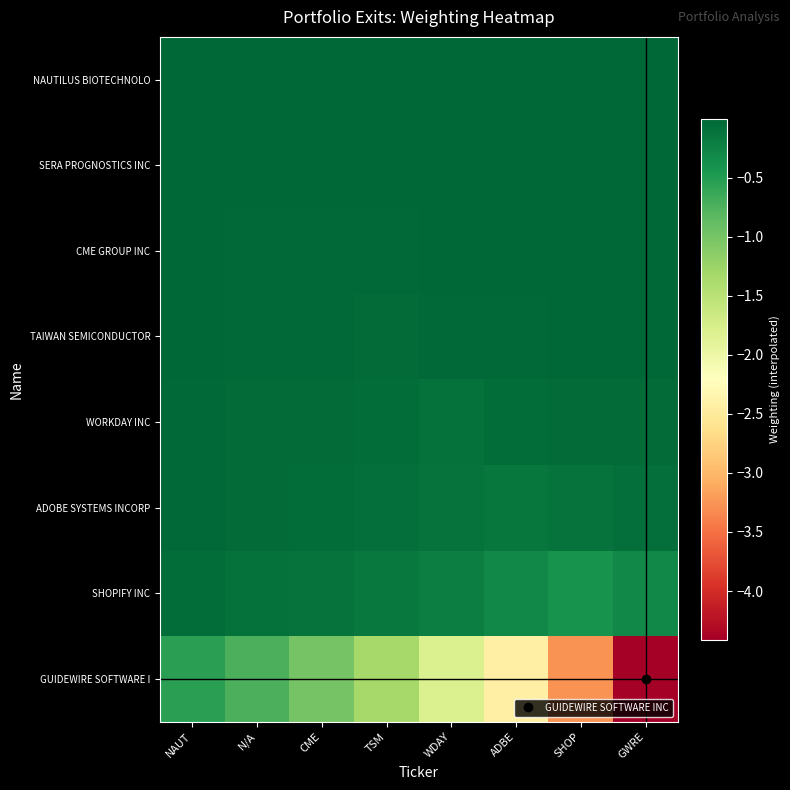

At how many categories does at least one series exceed -1?

8